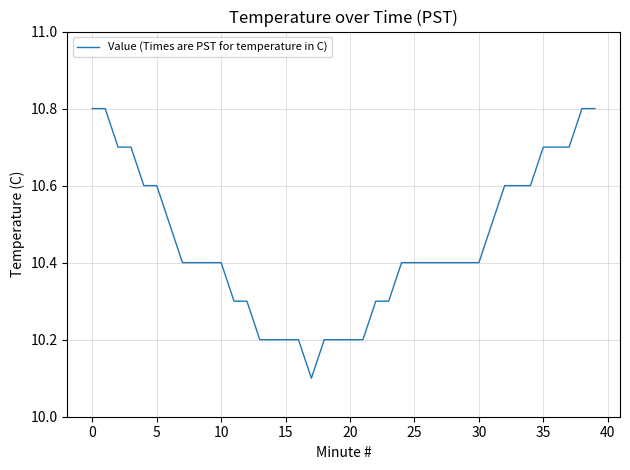

What is the difference between the maximum and minimum values?

0.7